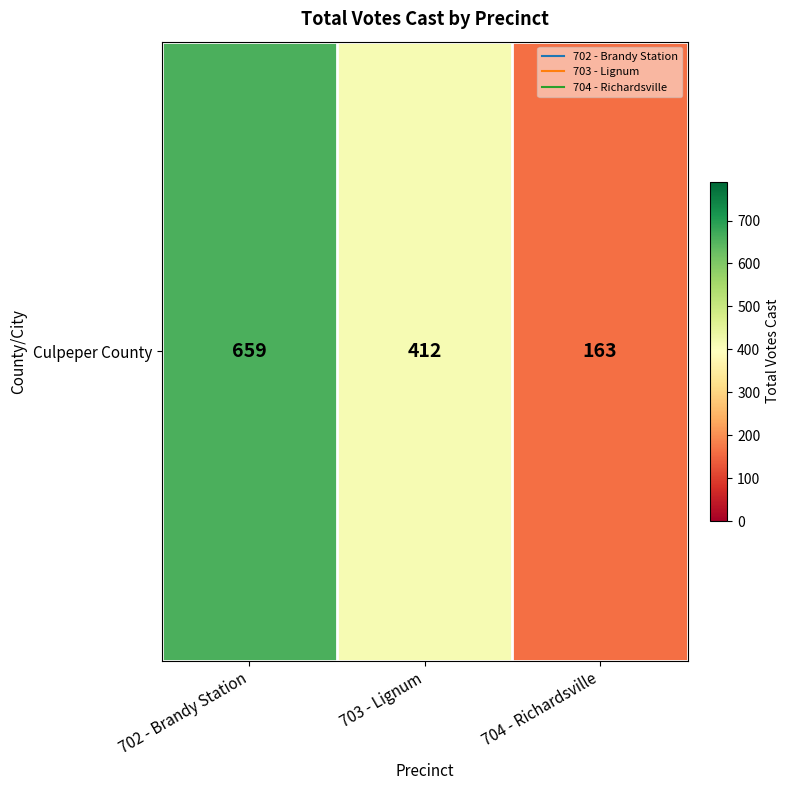

What is the change in value from 703 - Lignum to 704 - Richardsville?

-249